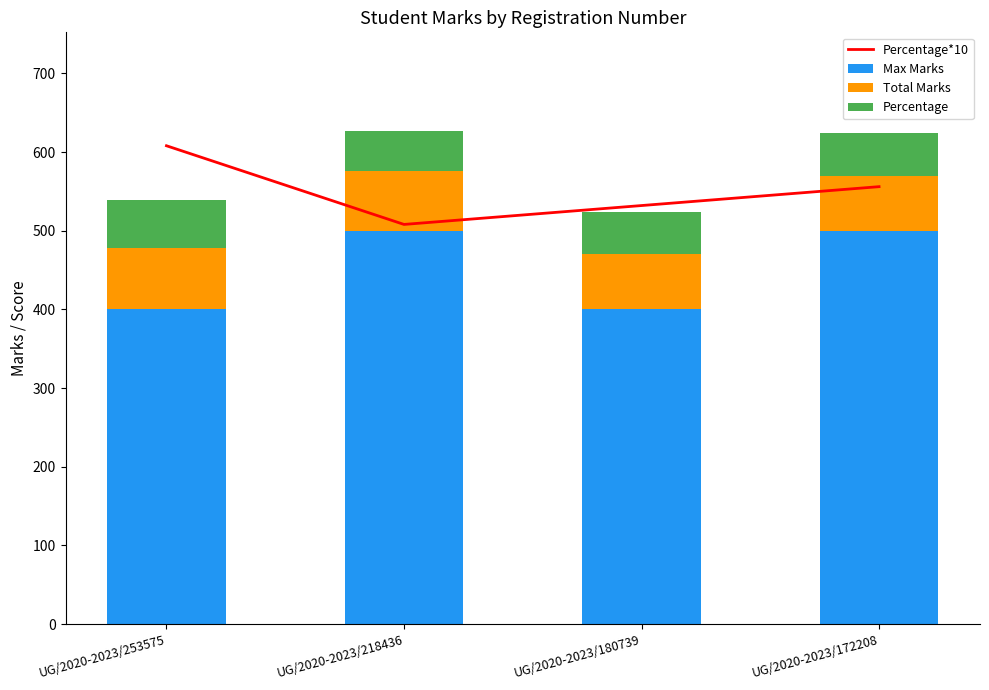

How many data points in Percentage are less than 55?

2